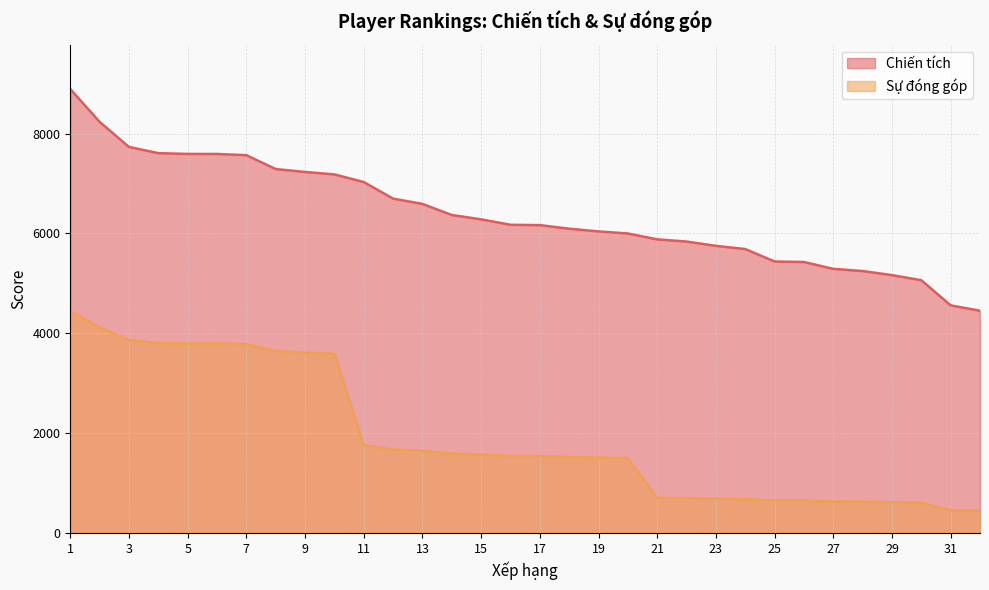

Read the Sự đóng góp value at 17, to the nearest 100.

1500